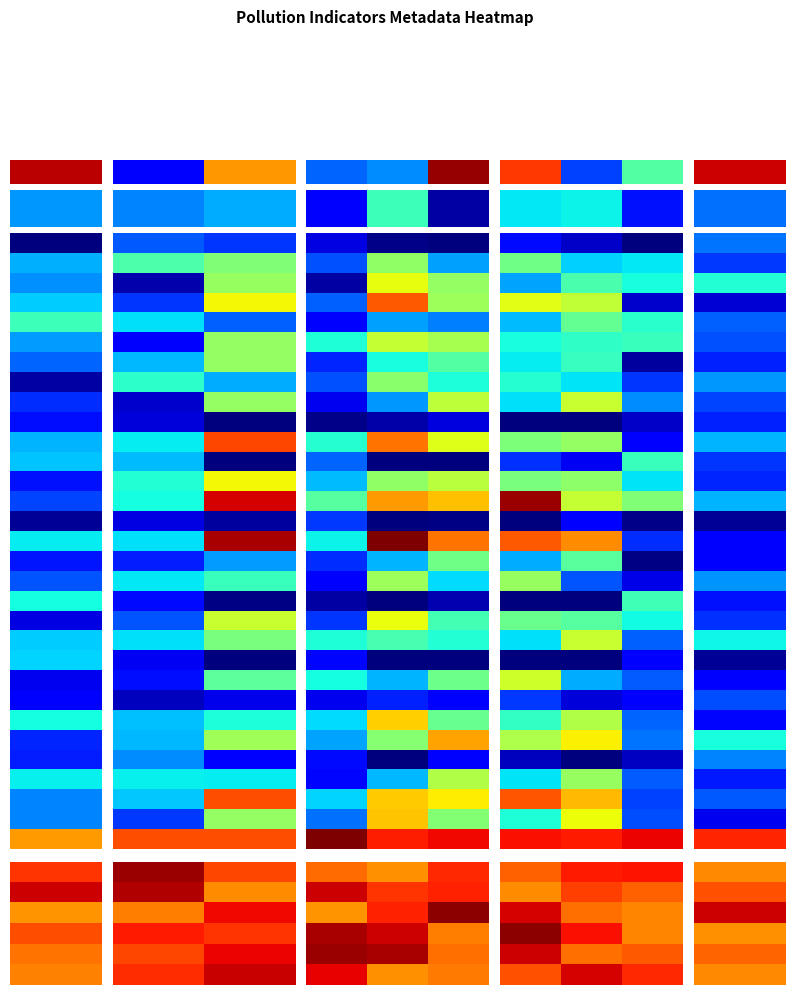

At which category is the sum across all series the highest?

1